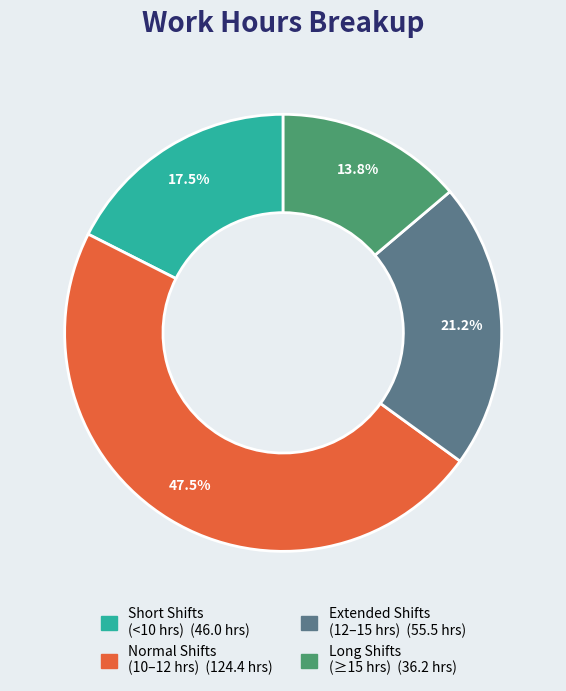

How many segments does this pie chart have?

4